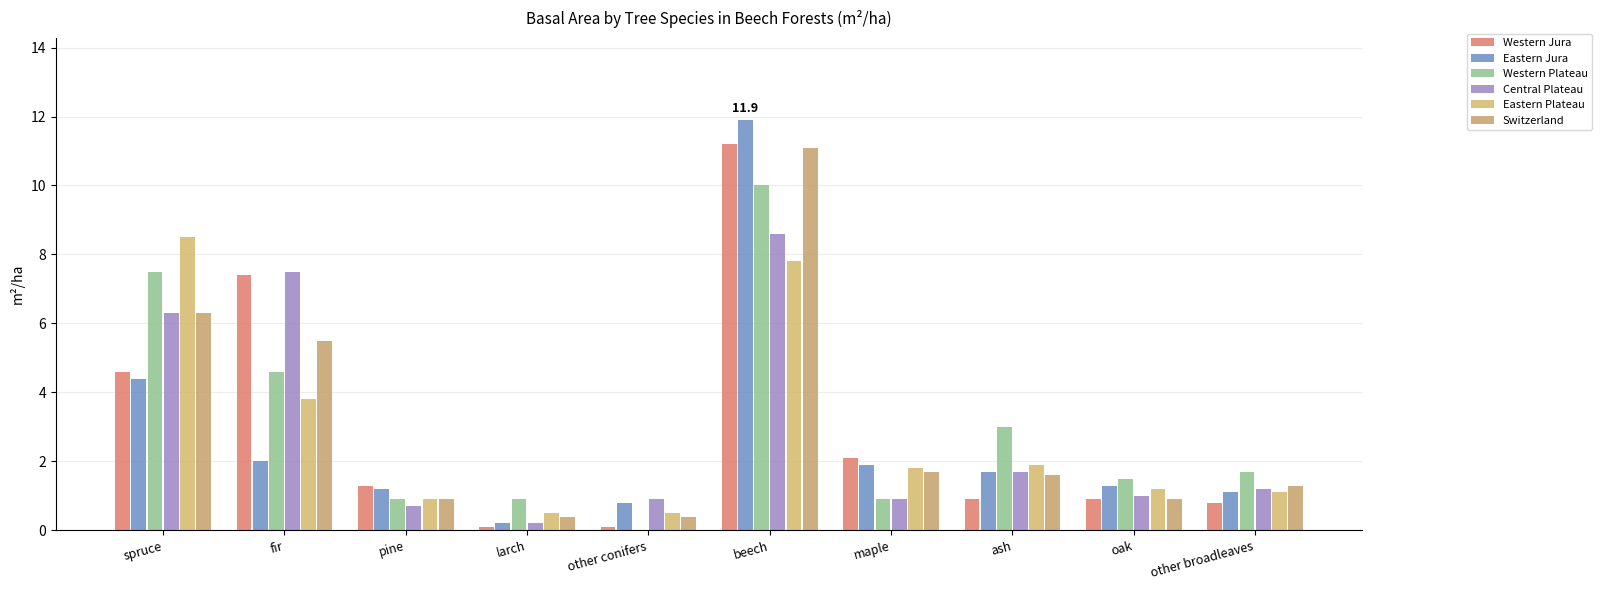

List the labels in order of Western Jura value, smallest first.

larch, other conifers, other broadleaves, ash, oak, pine, maple, spruce, fir, beech